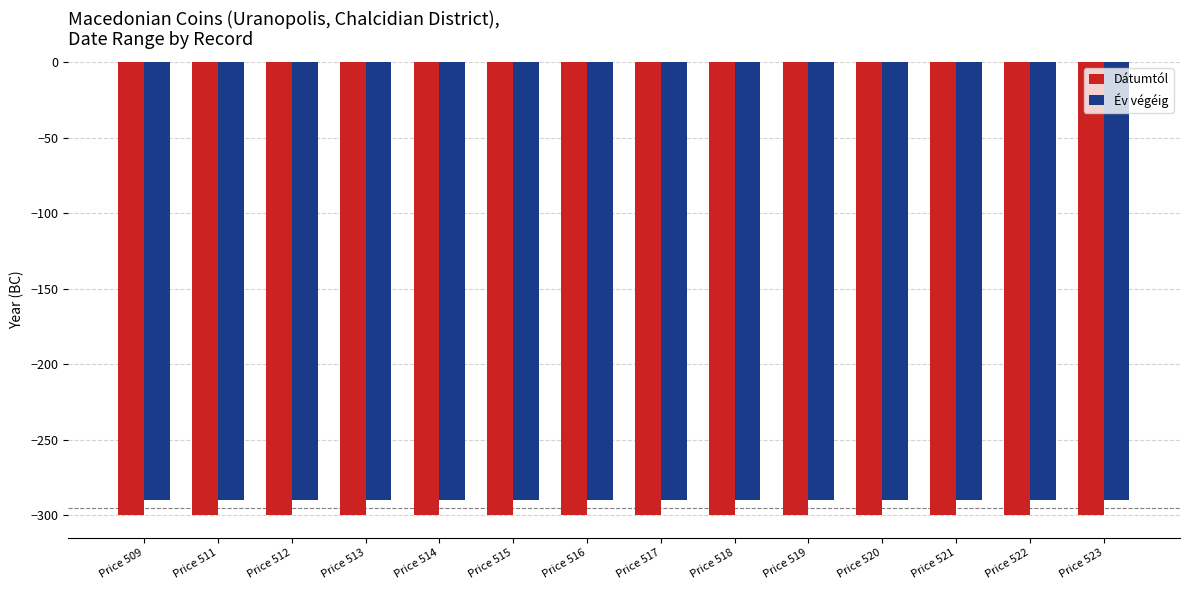

Reading left to right, what are all the values shown in this chart?

Dátumtól: Price 509=-300	Price 511=-300	Price 512=-300	Price 513=-300	Price 514=-300	Price 515=-300	Price 516=-300	Price 517=-300	Price 518=-300	Price 519=-300	Price 520=-300	Price 521=-300	Price 522=-300	Price 523=-300
Év végéig: Price 509=-290	Price 511=-290	Price 512=-290	Price 513=-290	Price 514=-290	Price 515=-290	Price 516=-290	Price 517=-290	Price 518=-290	Price 519=-290	Price 520=-290	Price 521=-290	Price 522=-290	Price 523=-290